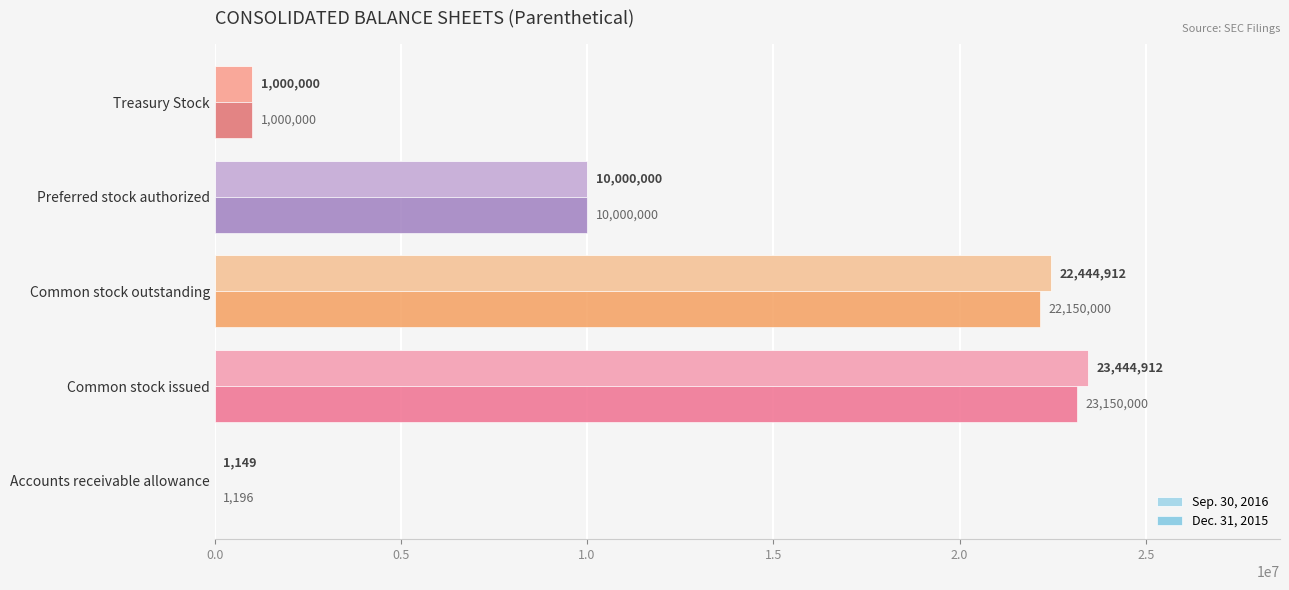

The value of Sep. 30, 2016 at Common stock outstanding is 38732754. True or false?

False